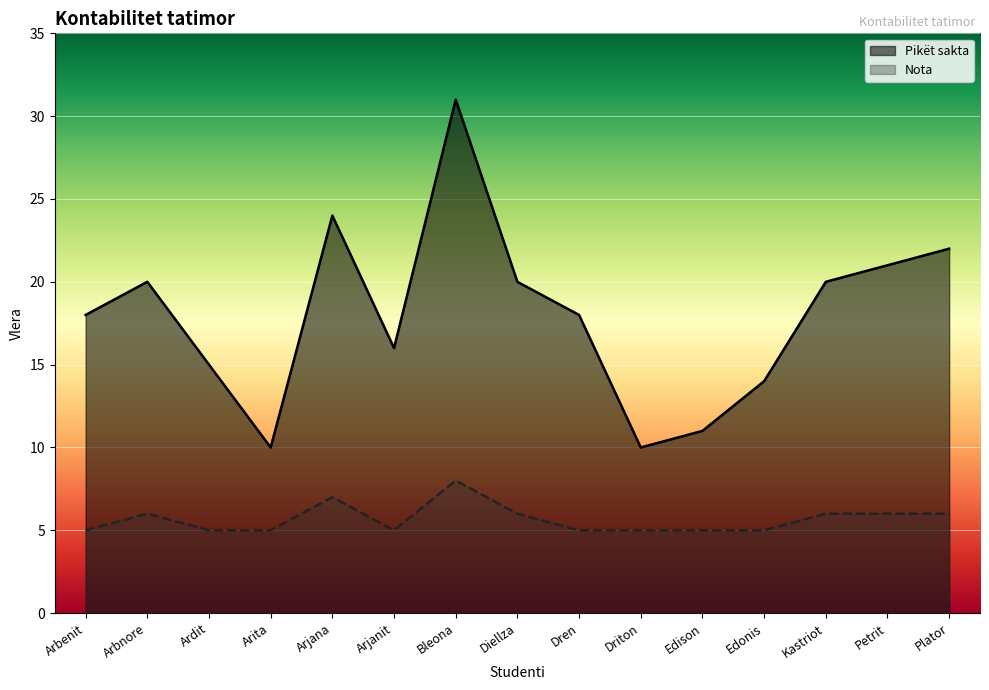

What is the label of the 8th point from the right?

Diellza